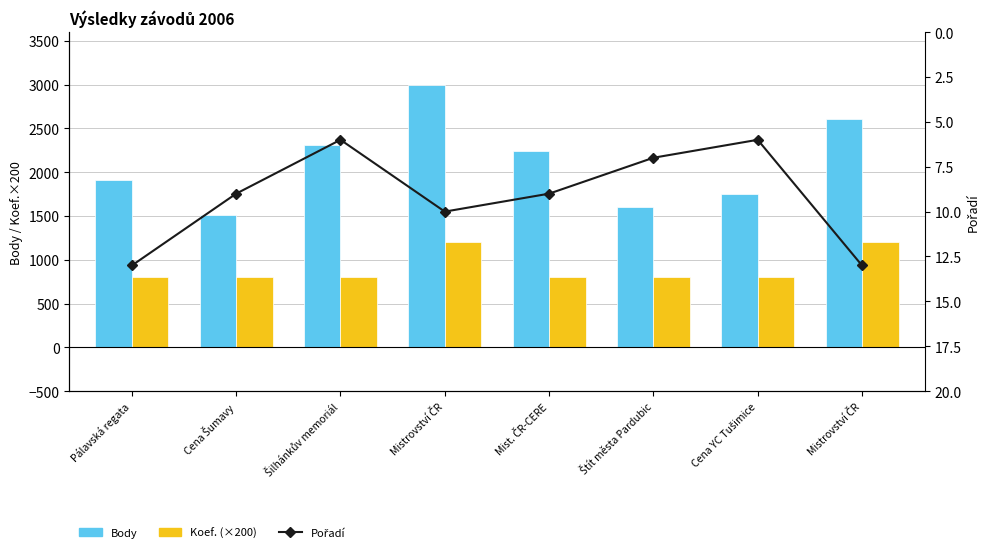

Which series has the widest spread of values?

Body